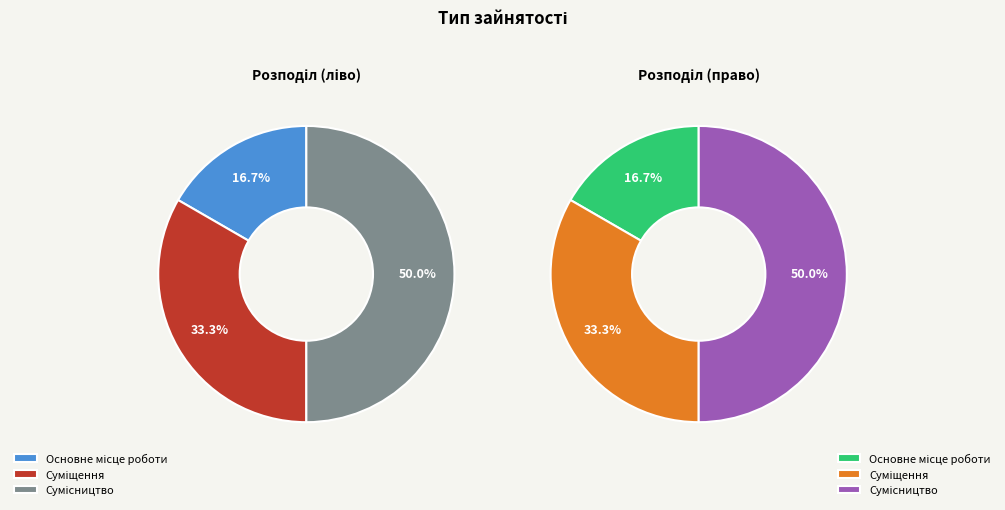

To the nearest percent, what is the difference between the largest and smallest slice percentages?

33%